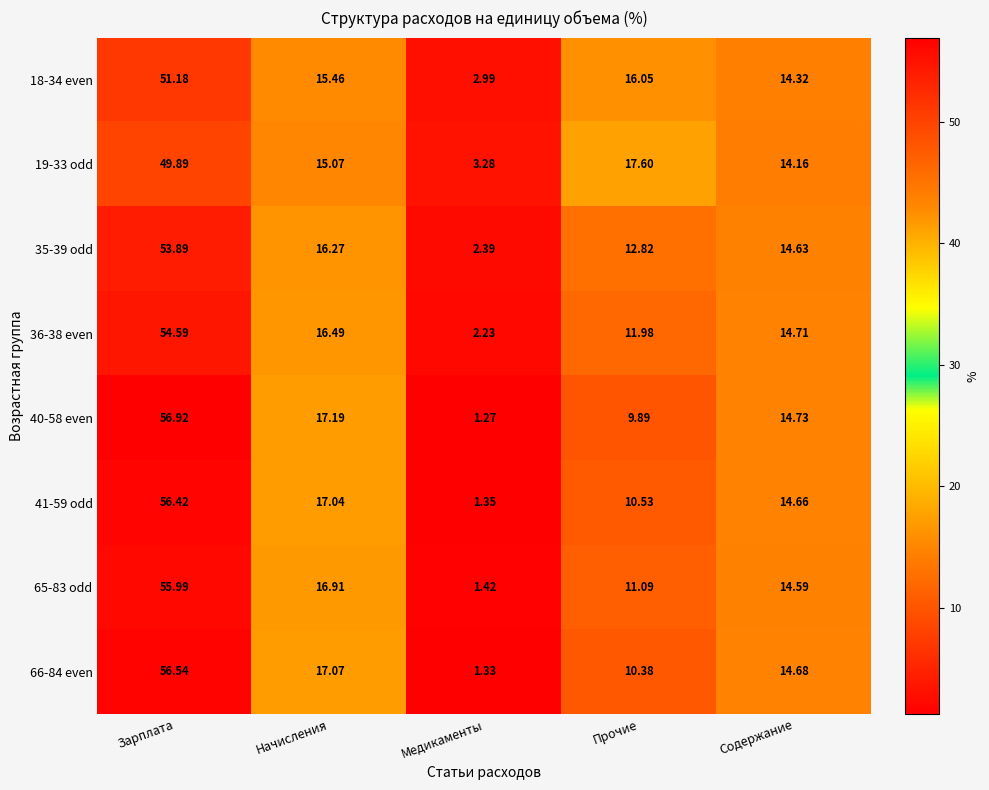

Which label corresponds to the largest value in the chart?

Зарплата